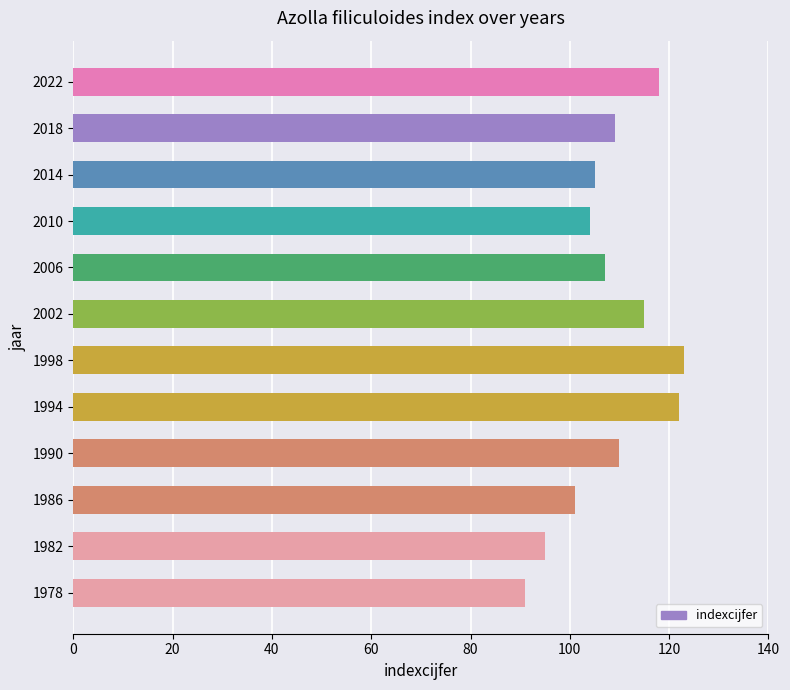

At which label is the value closest to 107?

2006